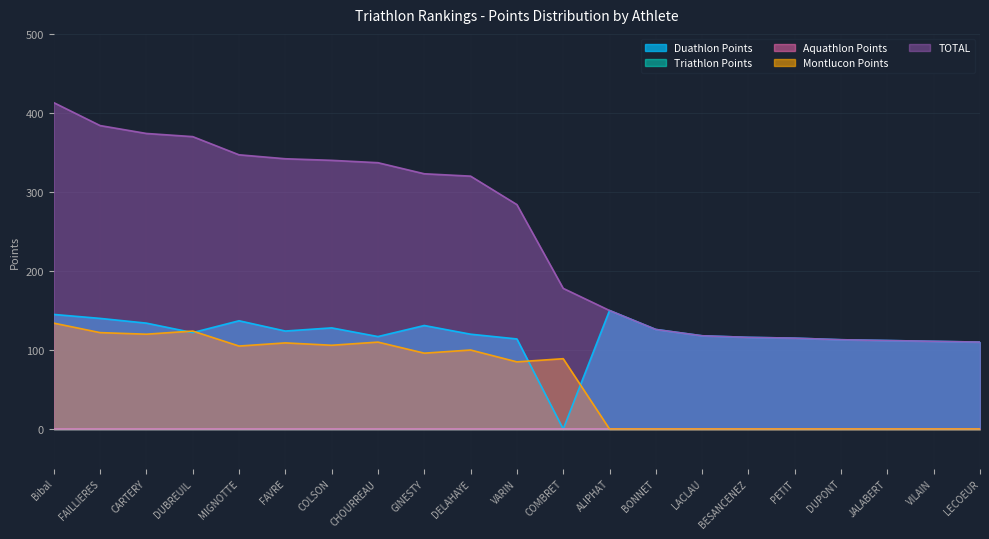

What position from the left is LECOEUR?

21